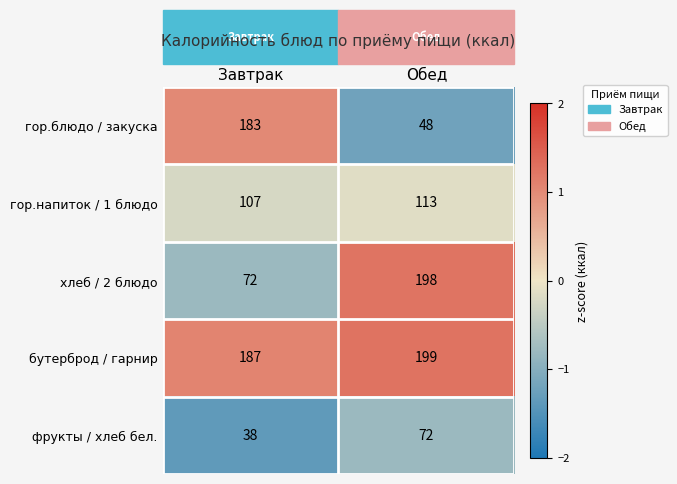

Which series has the widest spread of values?

гор.блюдо / закуска